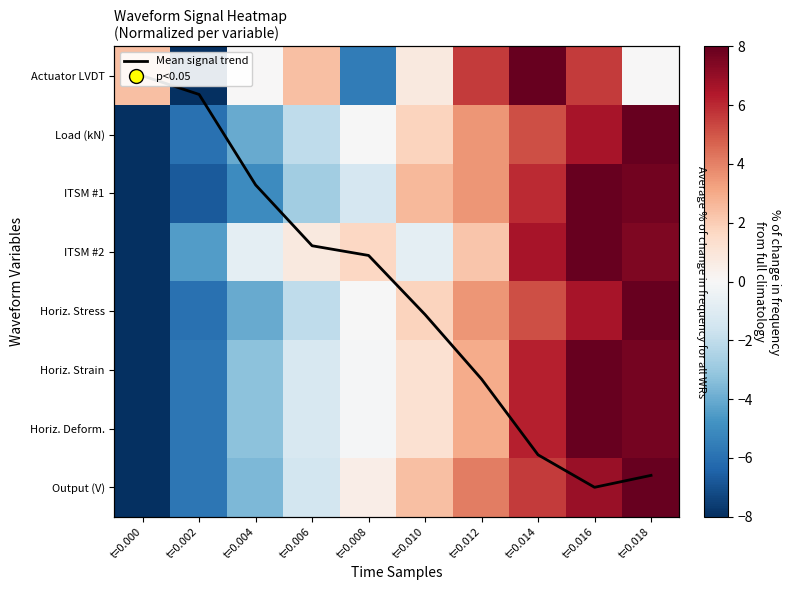

What is the average value of the Mean signal trend series?

3.8